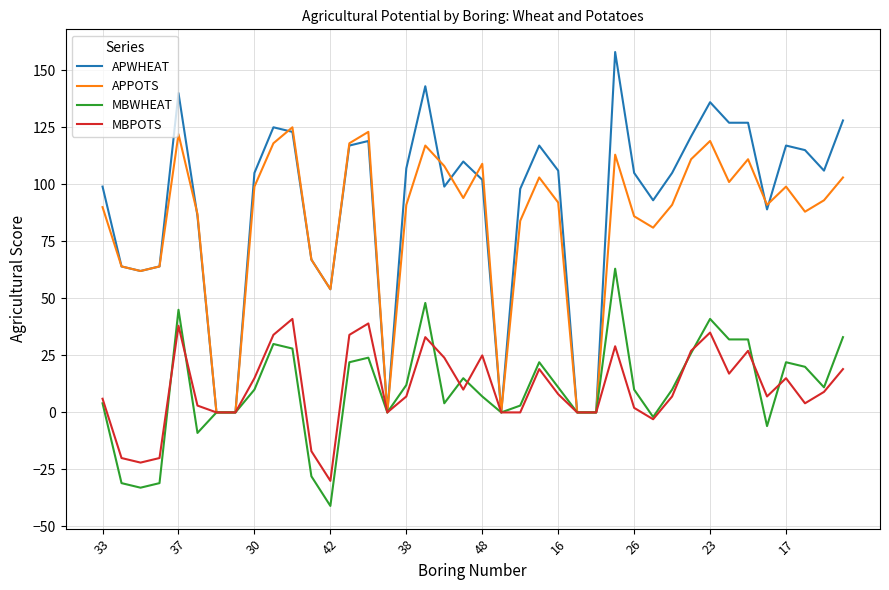

Rank the series by their maximum value, from lowest to highest.

MBPOTS, MBWHEAT, APPOTS, APWHEAT